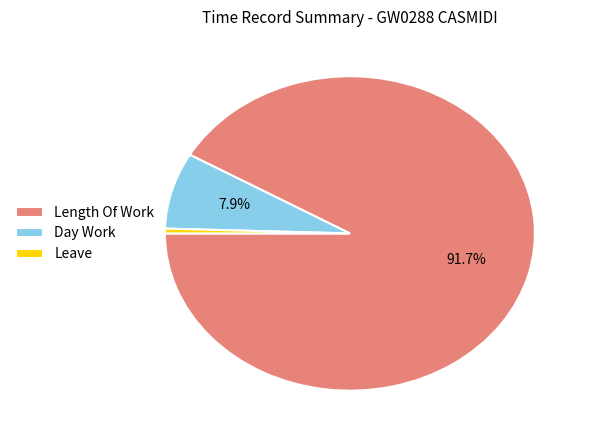

Do Length Of Work and Day Work together represent more than half of the pie?

Yes